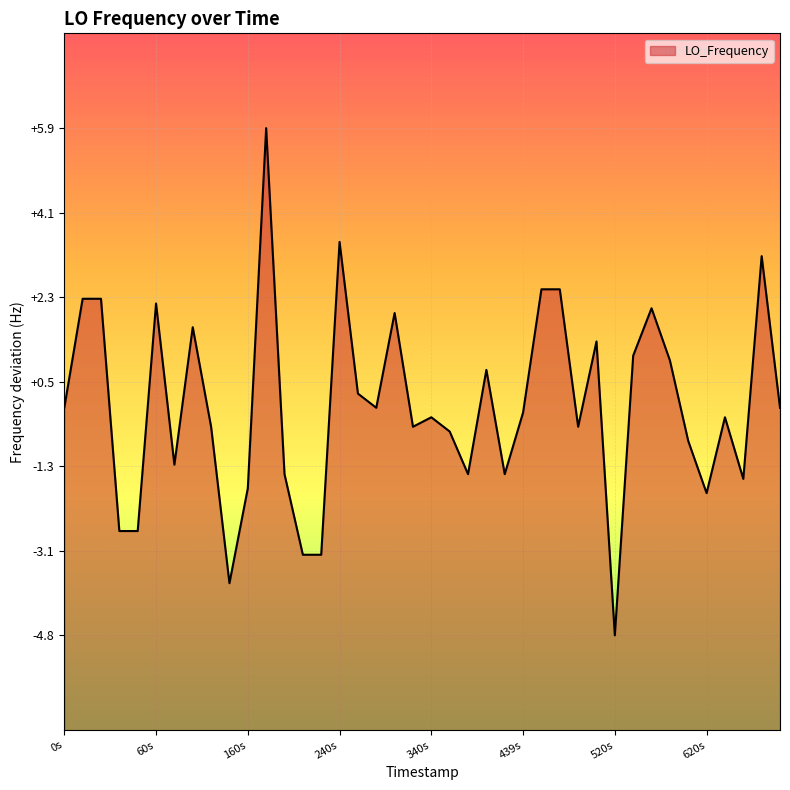

Reading right to left, list all the values displayed in this chart.

-0.0	3.2	-1.5	-0.2	-1.8	-0.7	1.0	2.1	1.1	-4.8	1.4	-0.4	2.5	2.5	-0.1	-1.4	0.8	-1.4	-0.5	-0.2	-0.4	2.0	-0.0	0.3	3.5	-3.1	-3.1	-1.4	5.9	-1.7	-3.7	-0.4	1.7	-1.2	2.2	-2.6	-2.6	2.3	2.3	-0.0